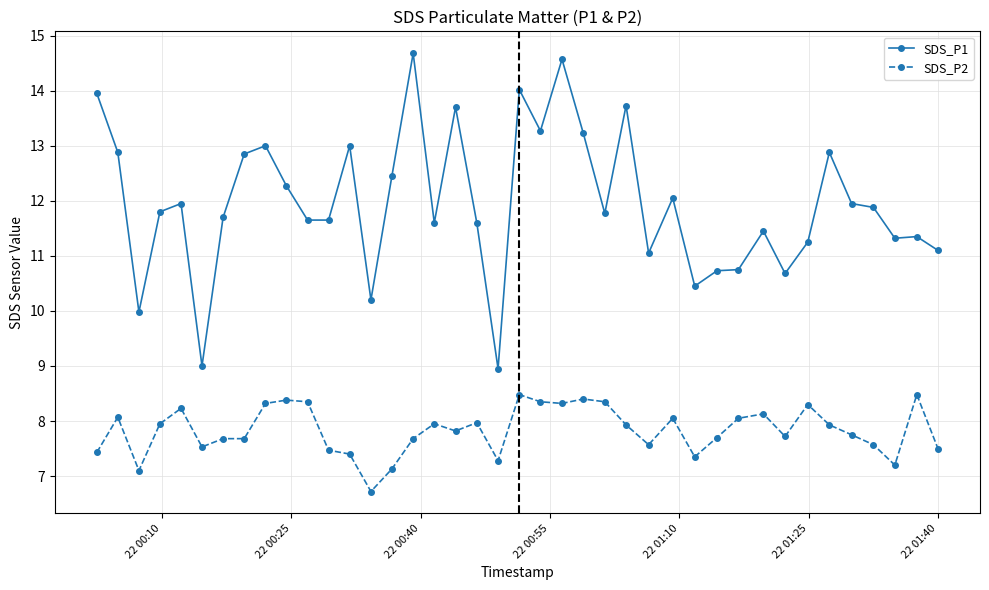

True or false: SDS_P1 has more than 1 points higher than both neighbors.

True